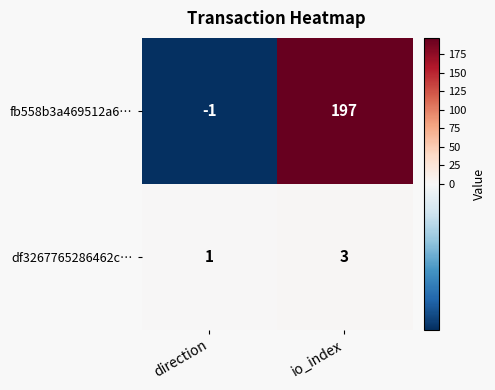

The value of fb558b3a469512a6… at io_index is 197. True or false?

True